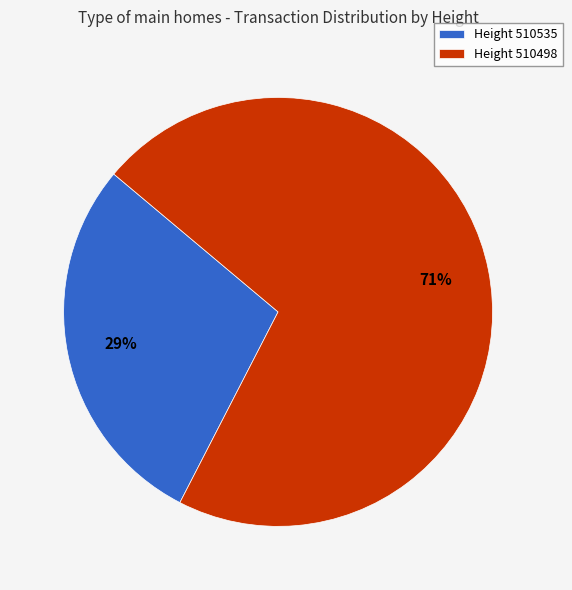

What is the ratio of the value at Height 510535 to the value at Height 510498?

0.4